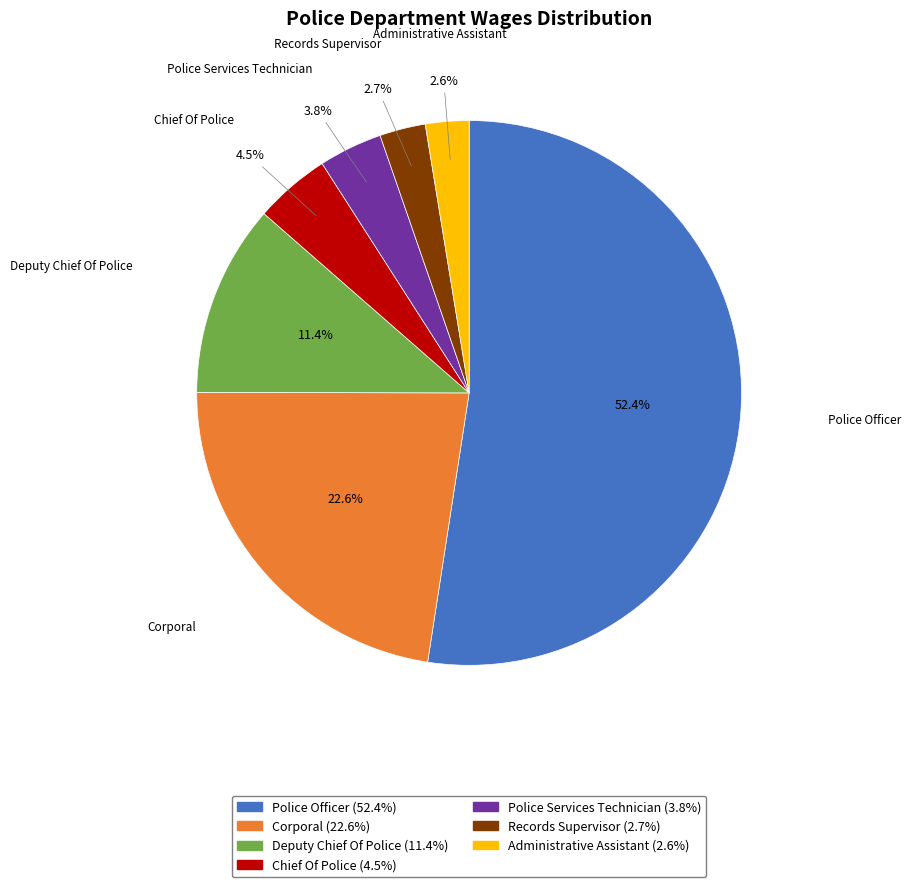

How many slices are in this pie chart?

7